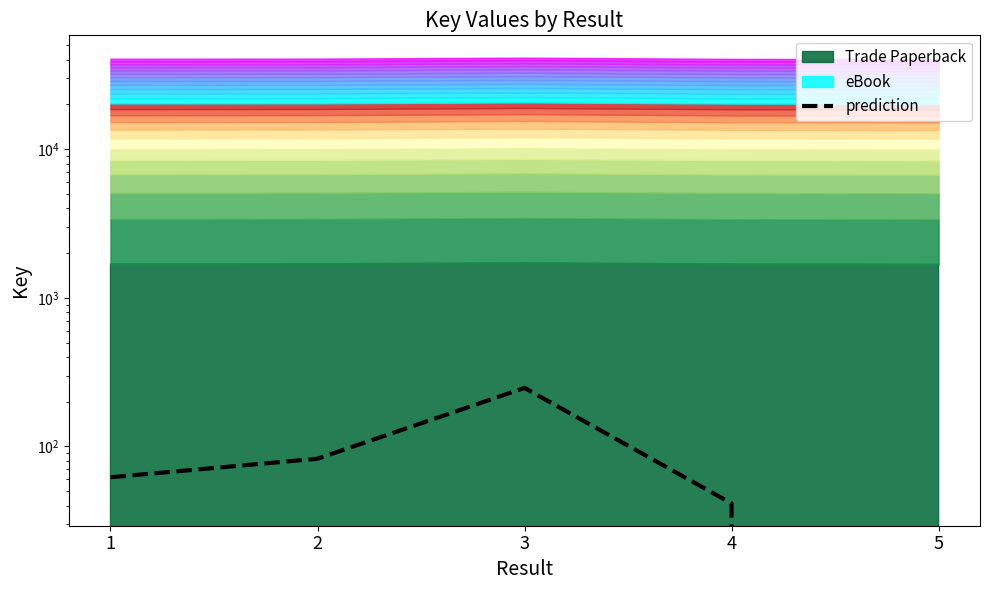

Reading left to right, what are all the values shown in this chart?

62.0	82.7	247.5	41.3	0.0